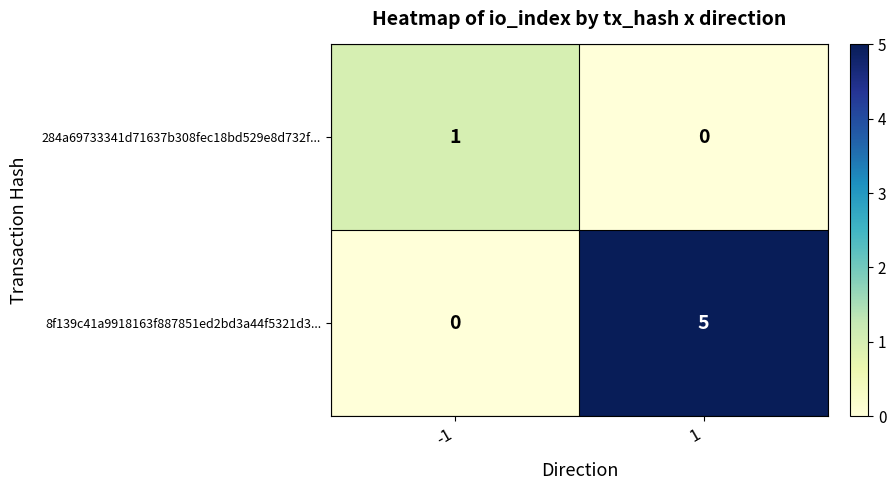

Rank the series by their average value, from highest to lowest.

8f139c41a9918163f887851ed2bd3a44f5321d3..., 284a69733341d71637b308fec18bd529e8d732f...